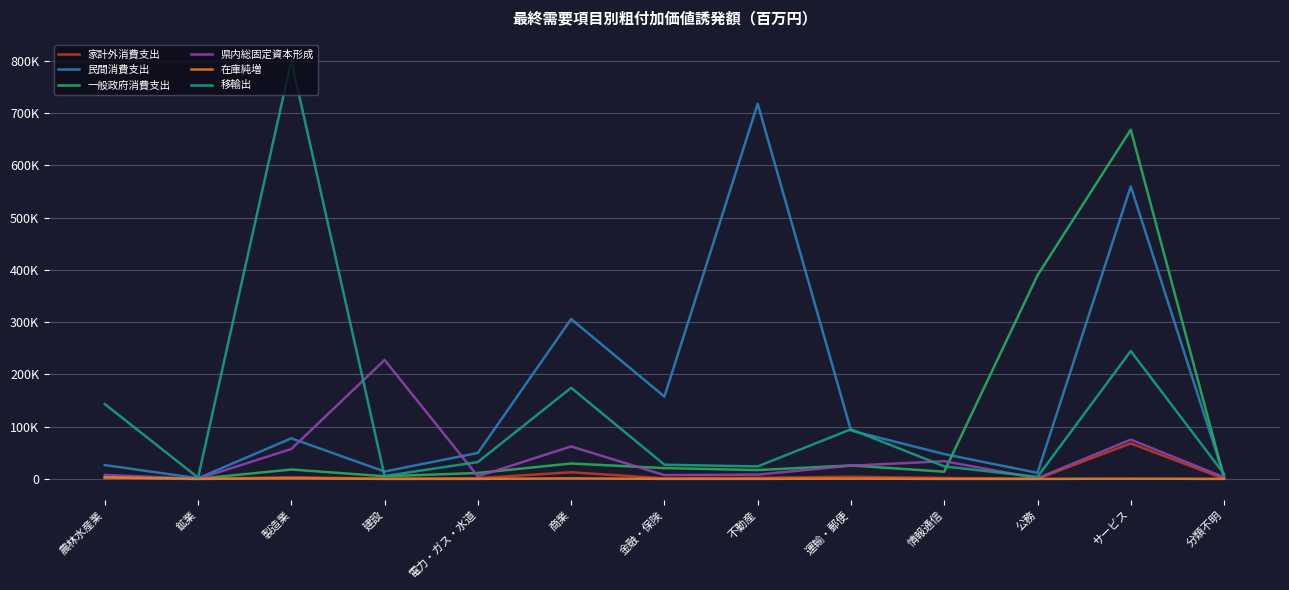

The 在庫純増 series shows 83.8 at 電力・ガス・水道. True or false?

True